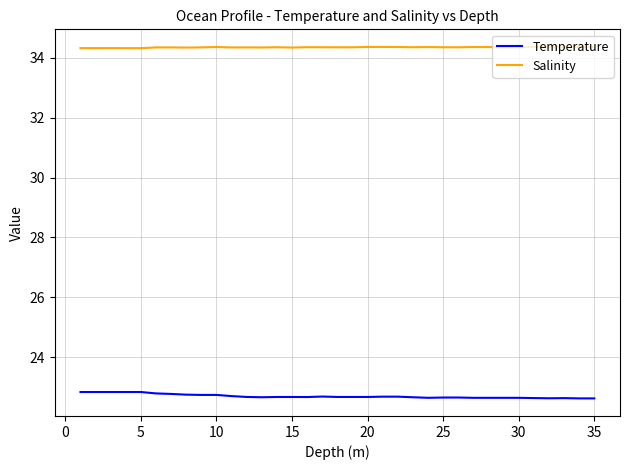

Which series has the largest total across all categories?

Salinity